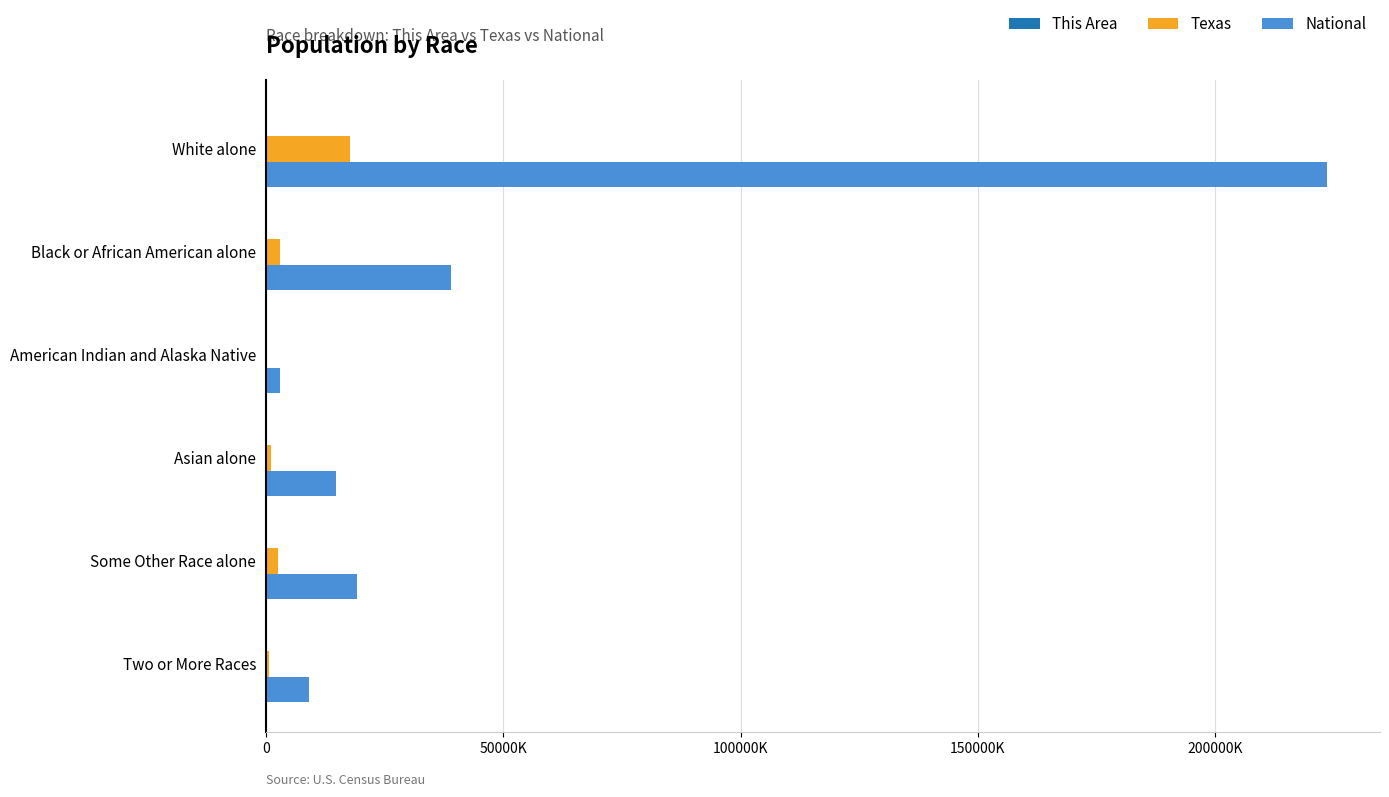

How many groups of bars are there?

6